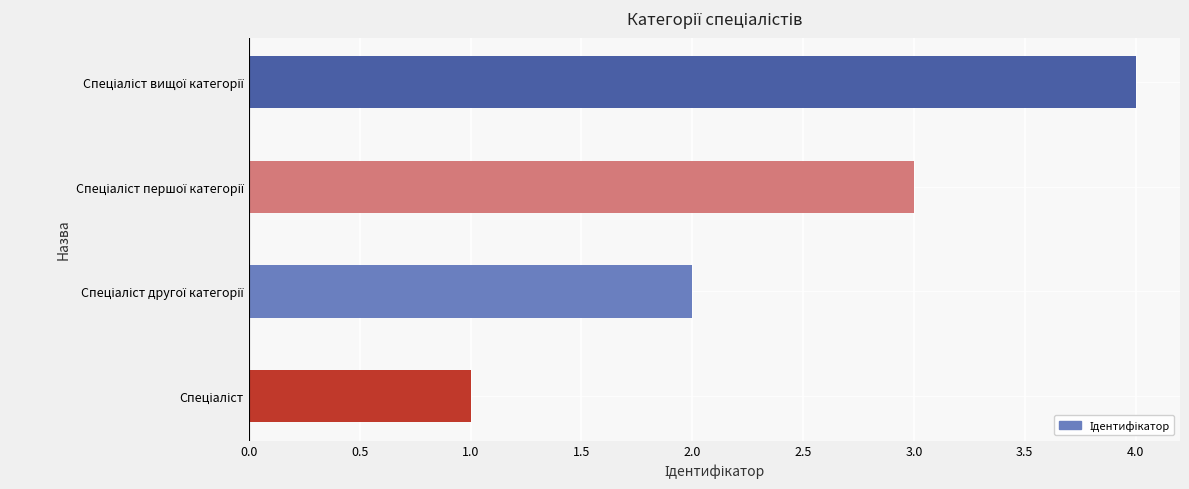

What is the maximum value shown in the chart?

4